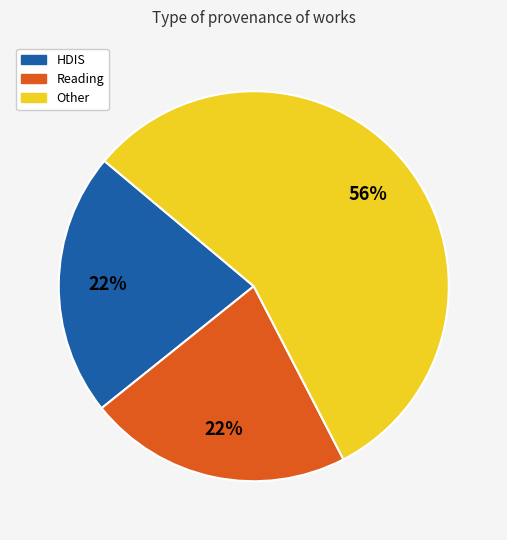

Which has a higher value, Reading or Other?

Other